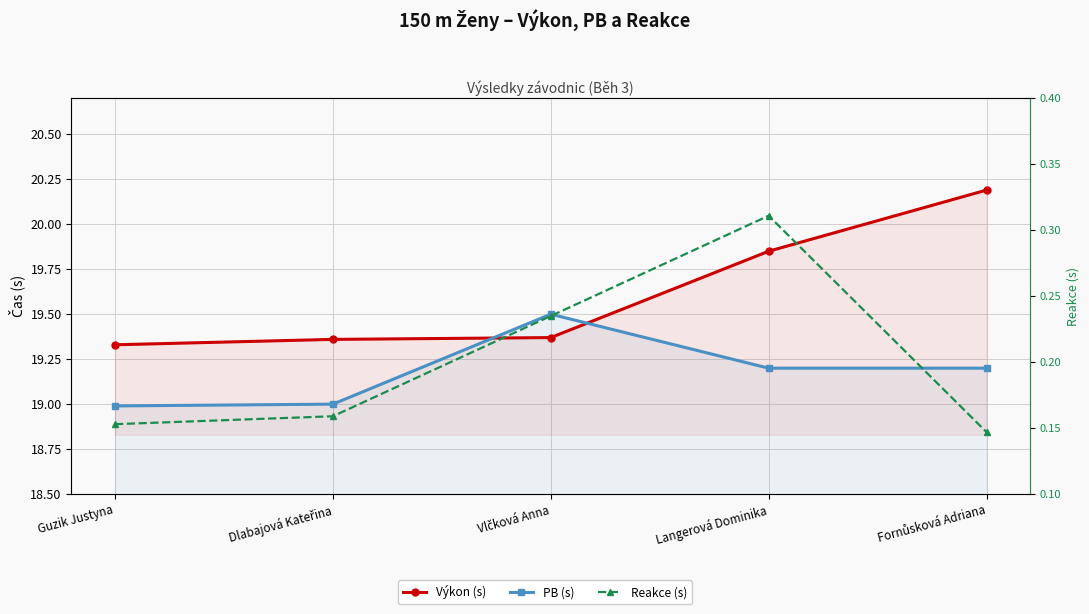

Which series has the widest spread of values?

Výkon (s)